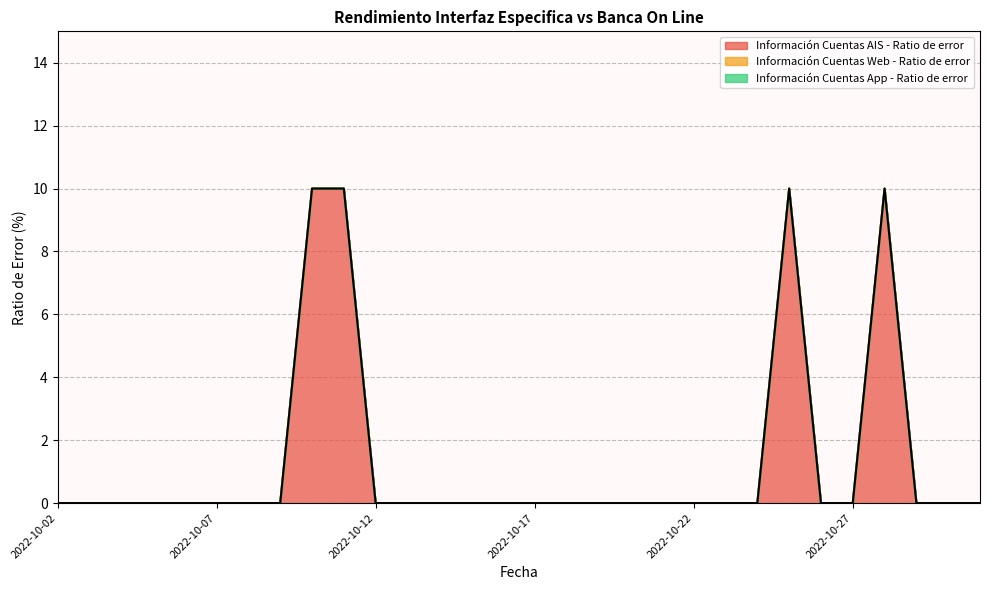

True or false: Información Cuentas AIS - Ratio de error and Información Cuentas Web - Ratio de error cross at least once.

False